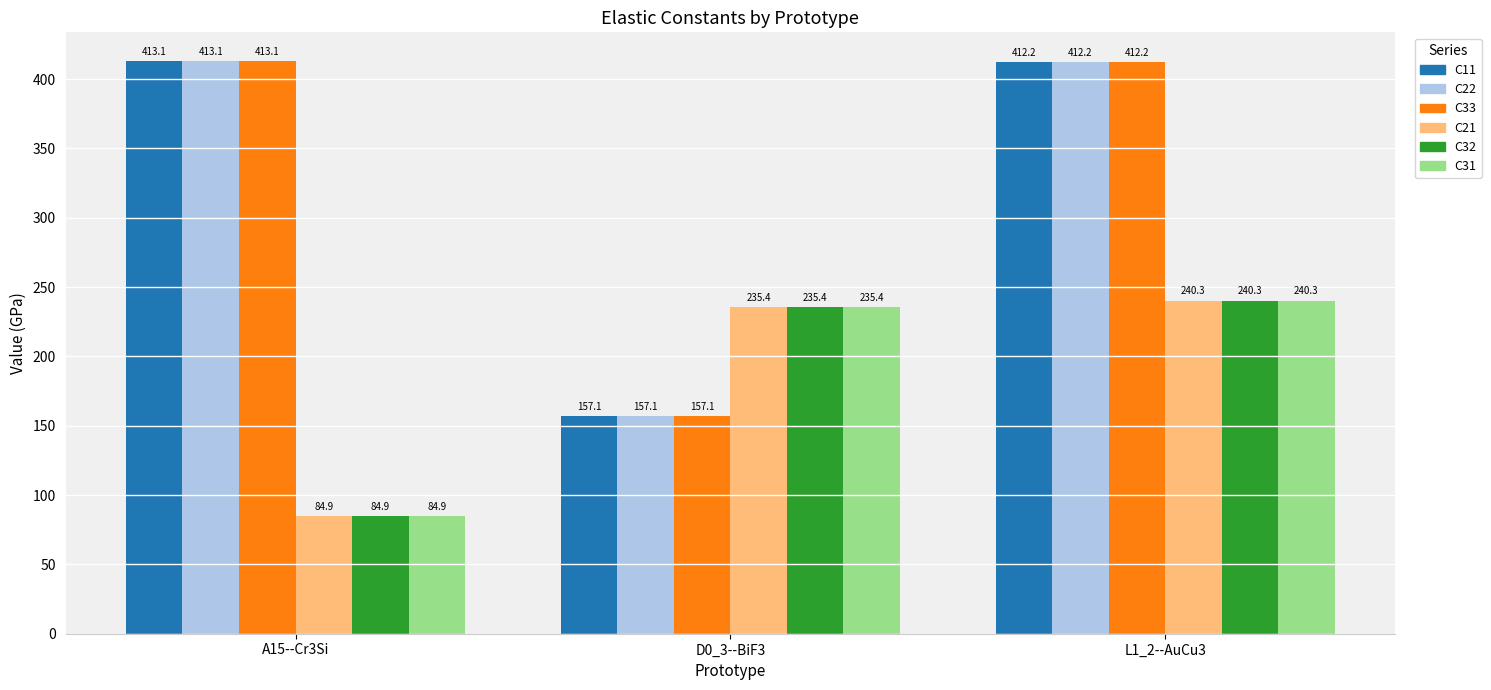

Is the value of C33 at A15--Cr3Si greater than the value of C31 at A15--Cr3Si?

Yes